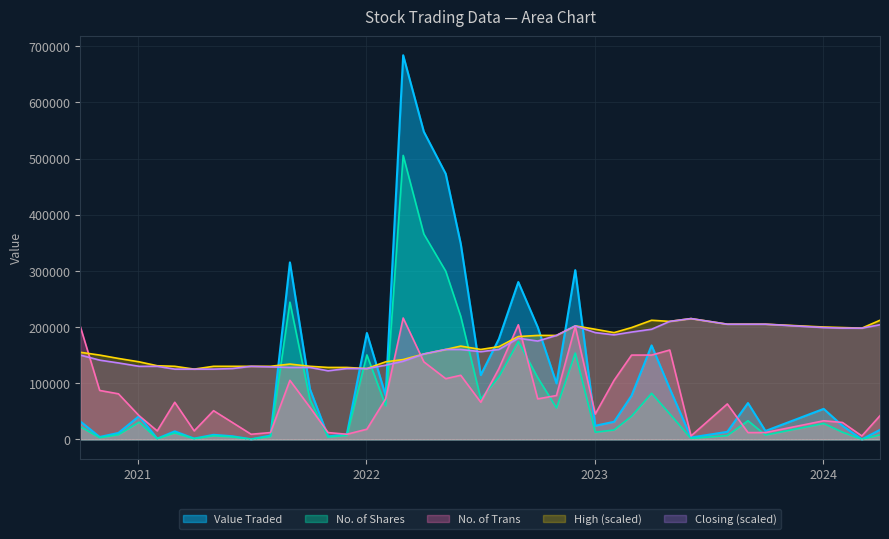

Which series ends up on top after the final intersection of Value Traded and Closing (scaled)?

Closing (scaled)